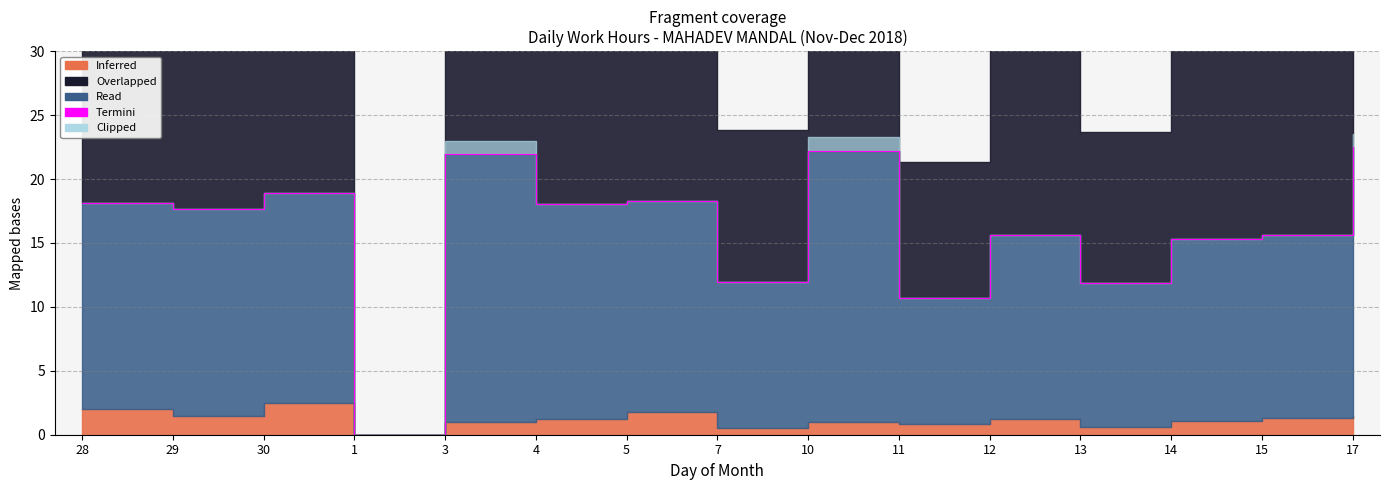

Reading left to right, what are all the values shown in this chart?

18.2	17.7	18.9	0.0	21.9	18.1	18.3	11.9	22.2	10.7	15.6	11.8	15.3	15.6	22.5